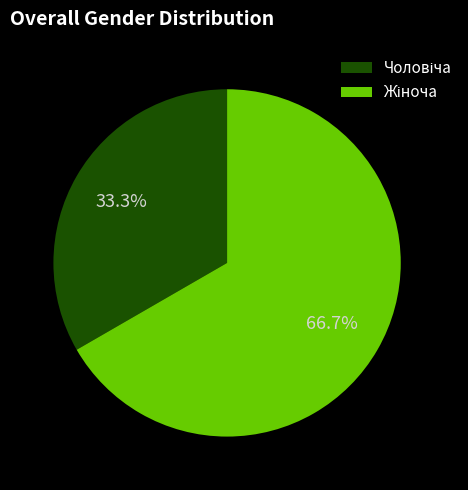

Does any single category account for the majority?

Yes